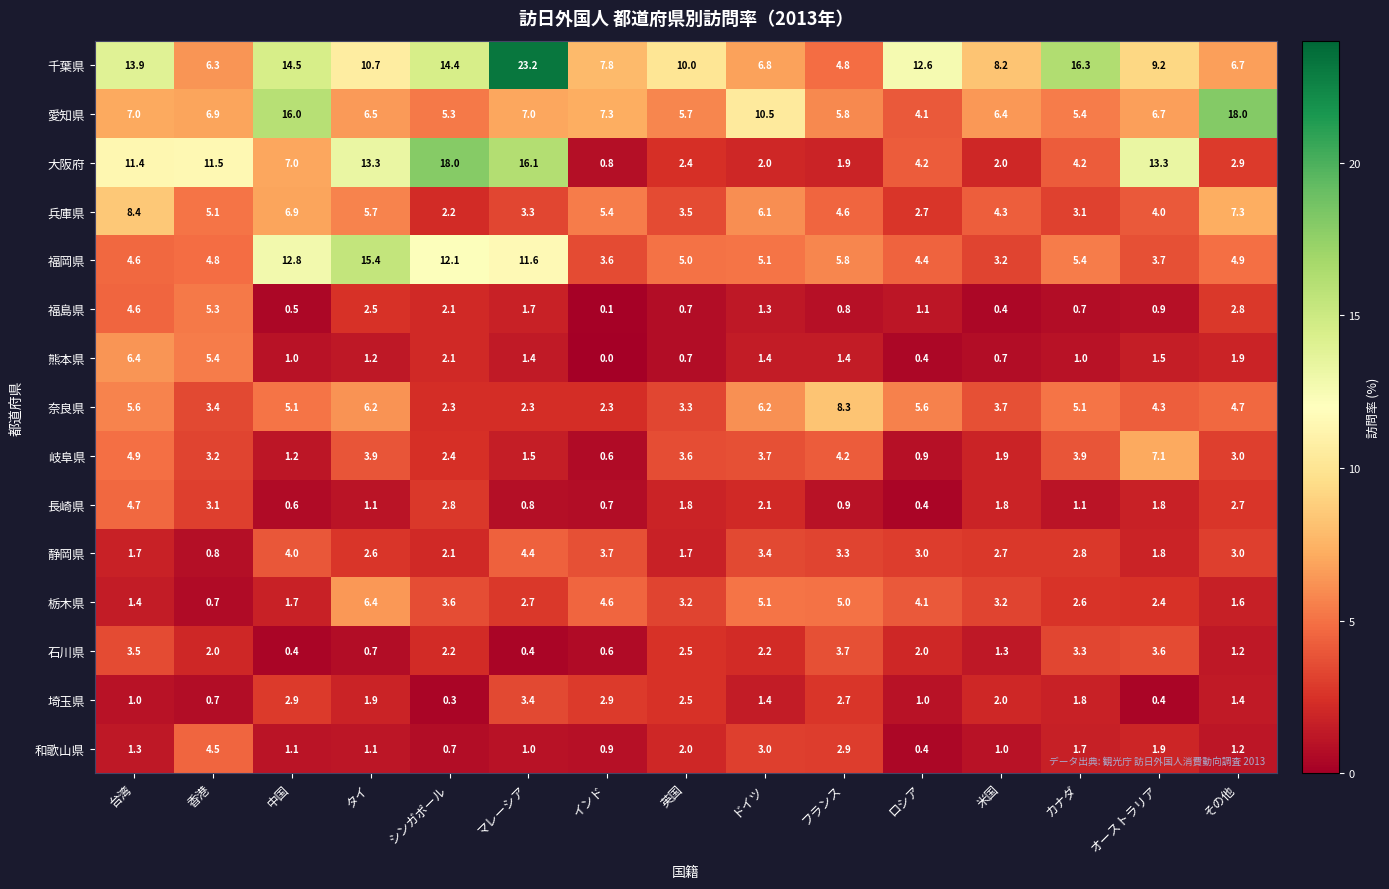

At which category is the sum across all series the highest?

マレーシア